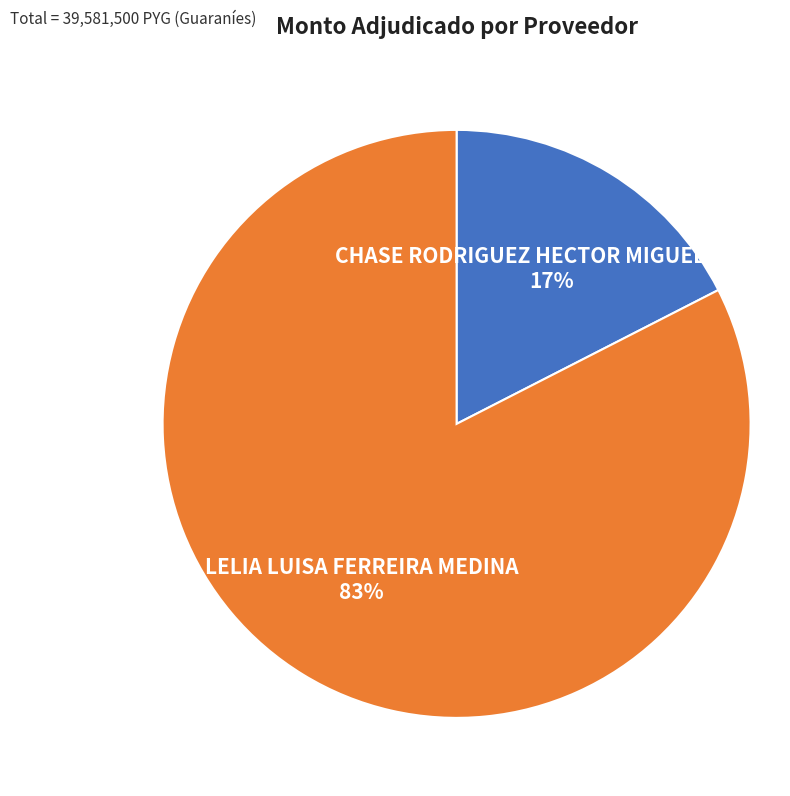

Is there any slice that represents more than half of the pie?

Yes